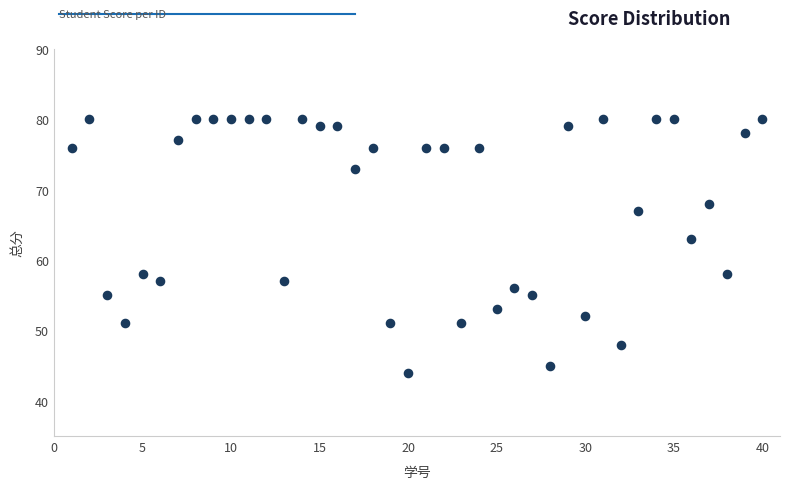

What Y value in the scatter plot is closest to 62?

63